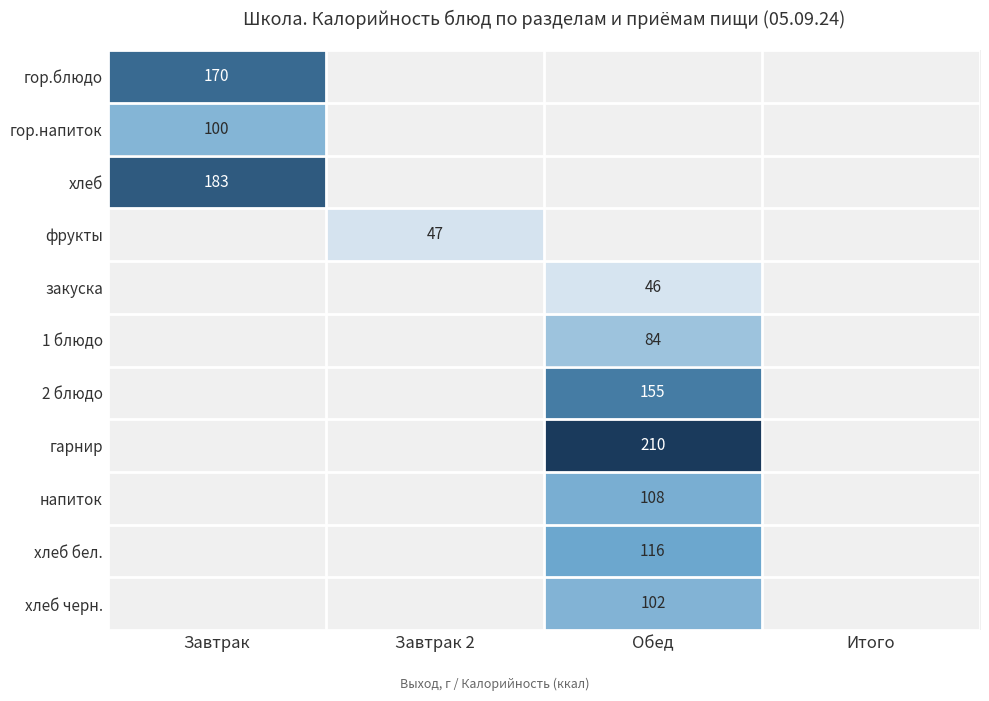

At how many categories does at least one series exceed 62?

2